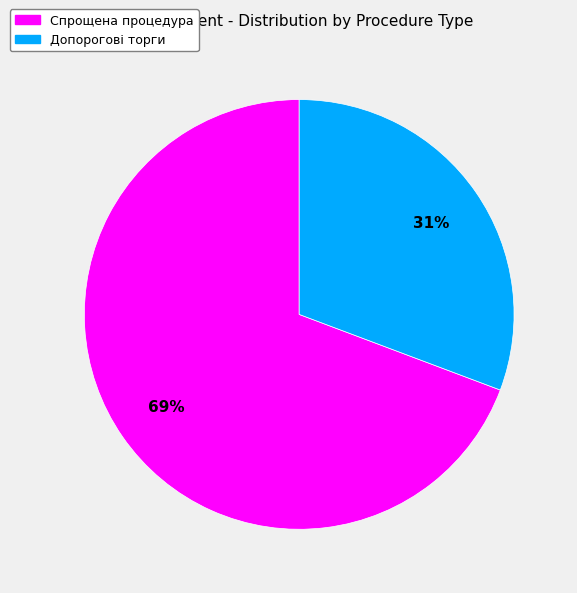

How many segments does this pie chart have?

2